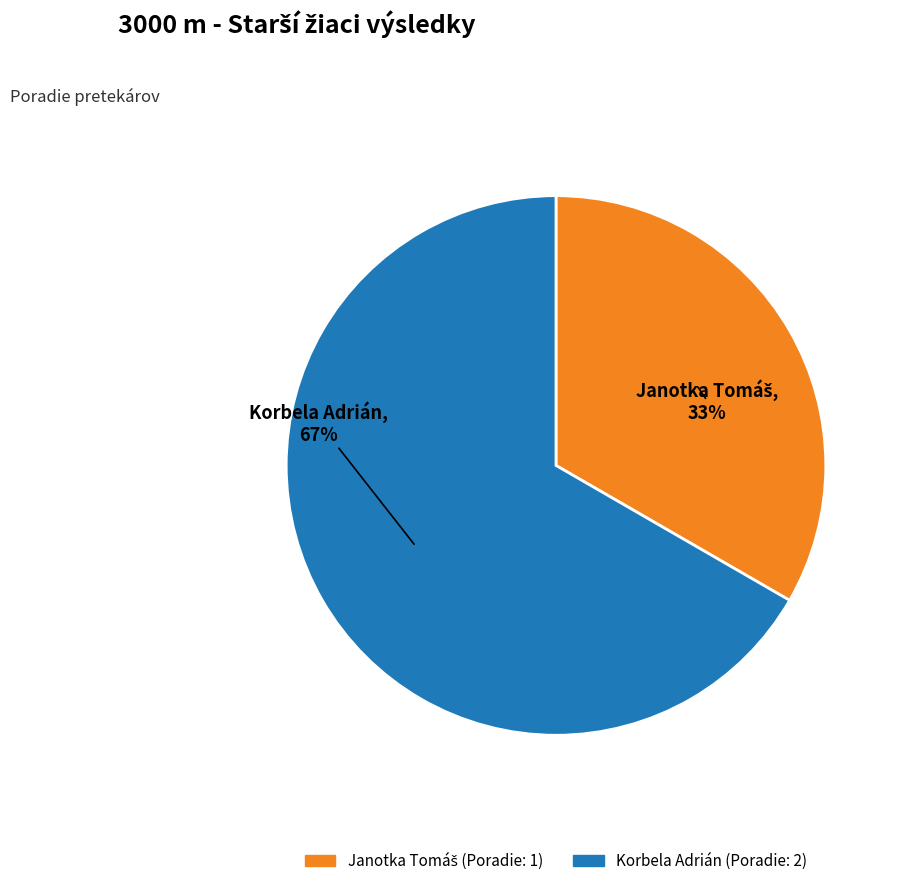

True or false: Korbela Adrián accounts for 72% of the total.

False